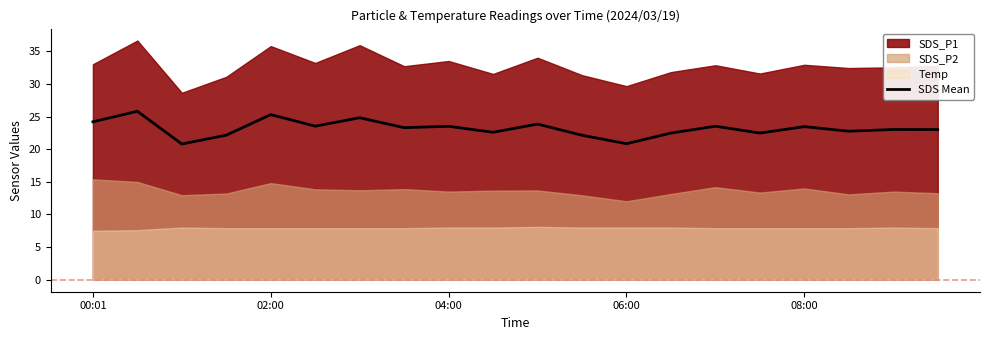

What is the sum of all values?

463.4